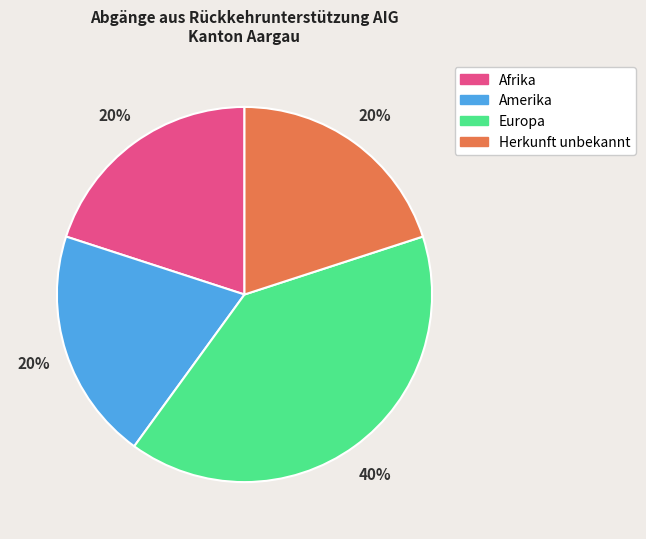

Is there any slice that represents more than half of the pie?

No